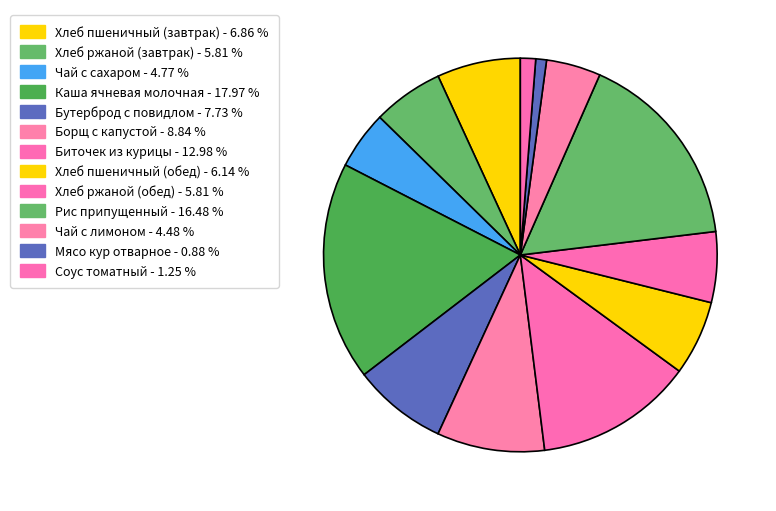

How many segments does this pie chart have?

13